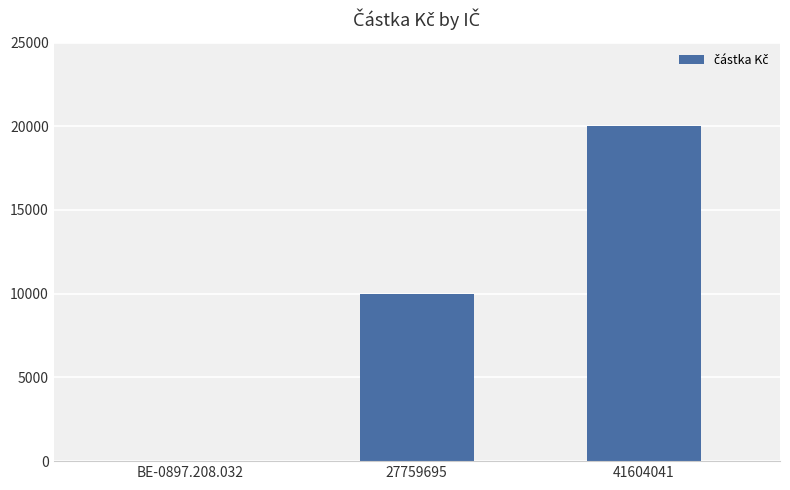

How many values are between 0 and 20000?

3